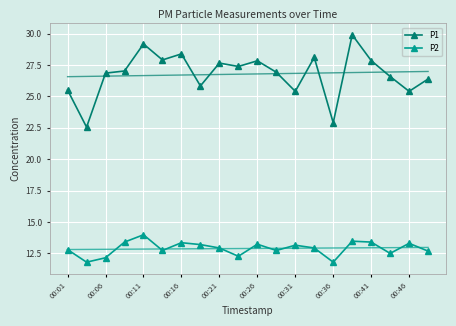

Is it true that P1 equals 25.4 at 00:46?

True